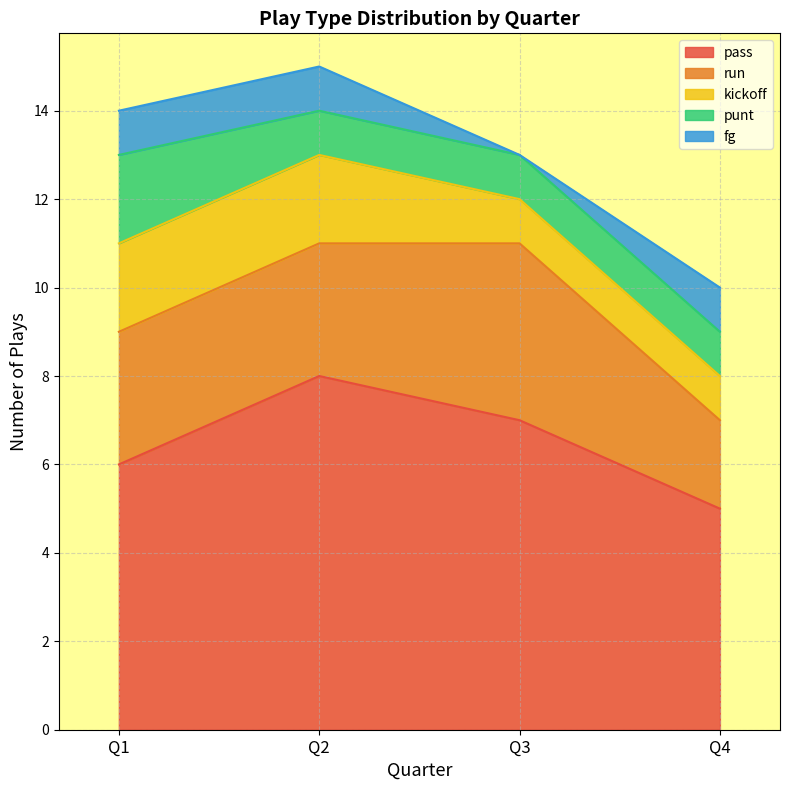

What is the difference between the highest and lowest values at Q4?

4